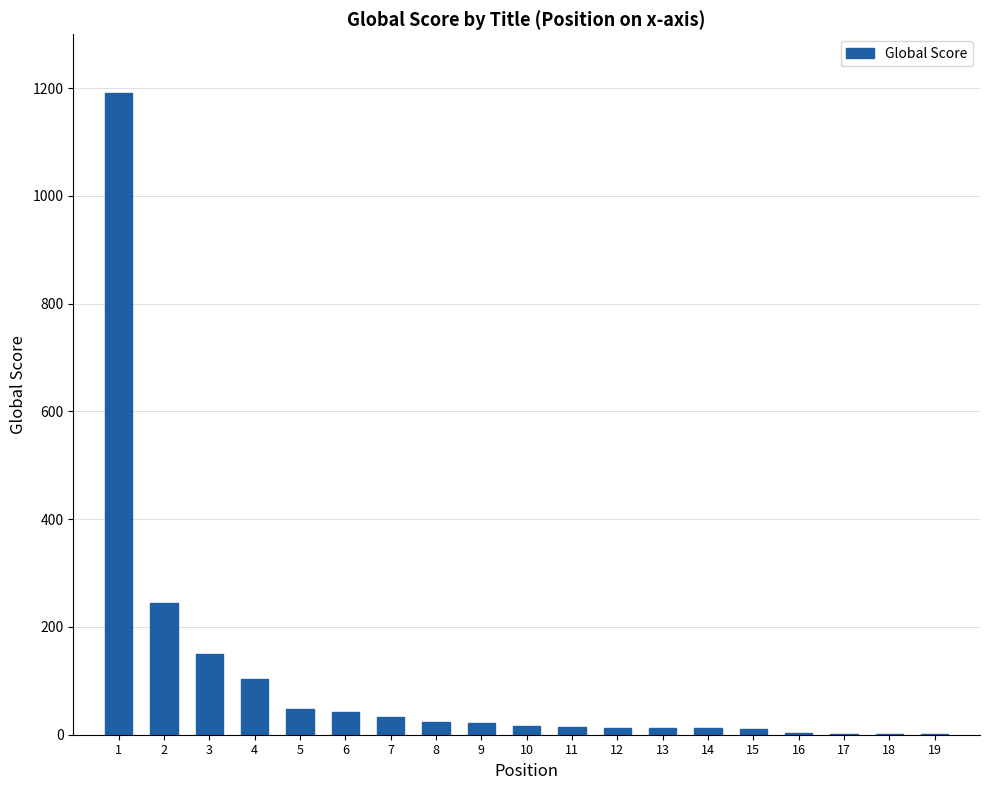

What is the greatest value displayed?

1191